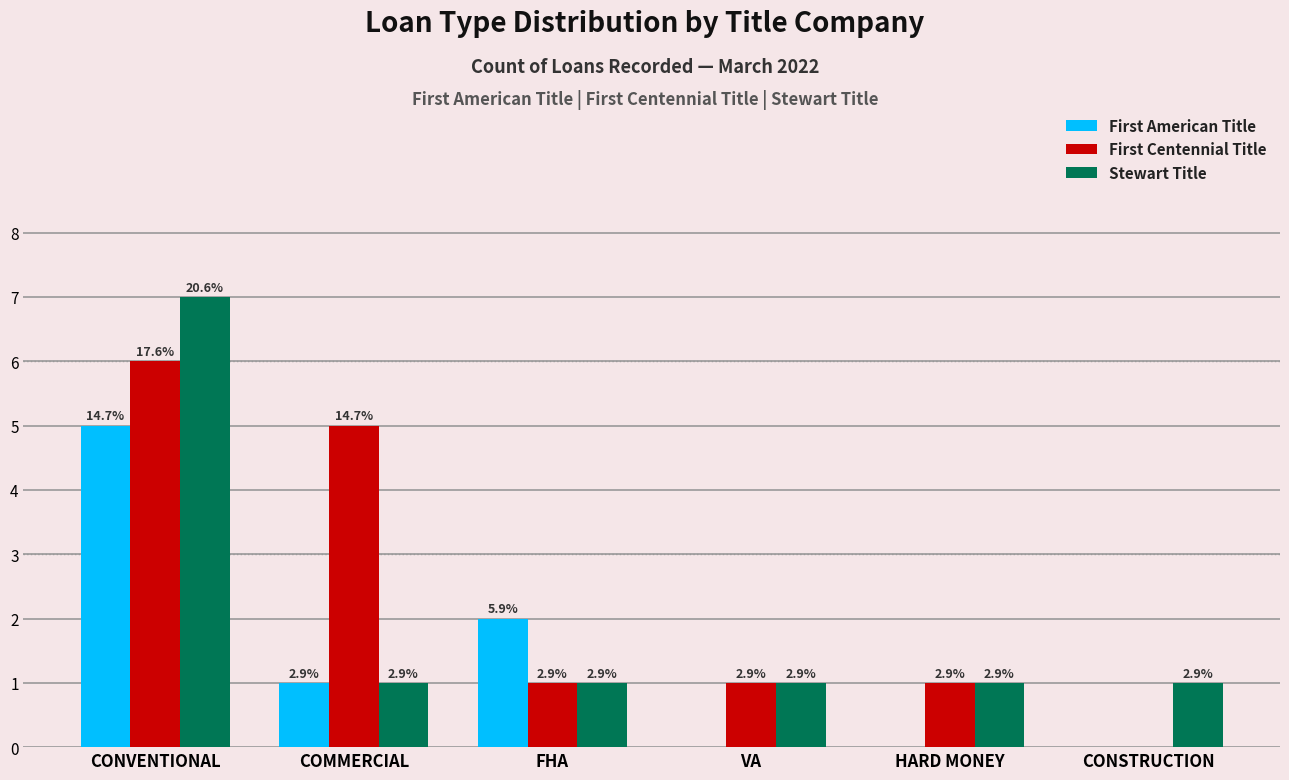

Does the chart contain stacked bars?

No